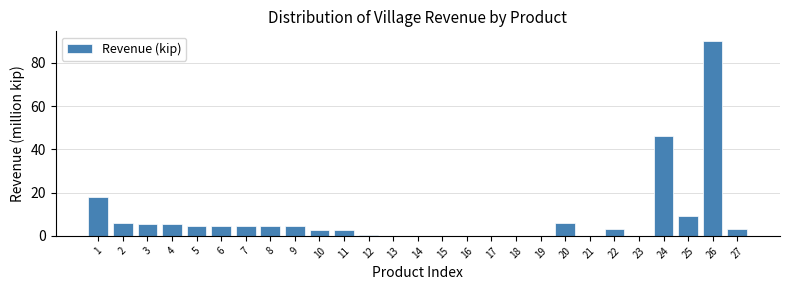

At which label is the value closest to 45?

24